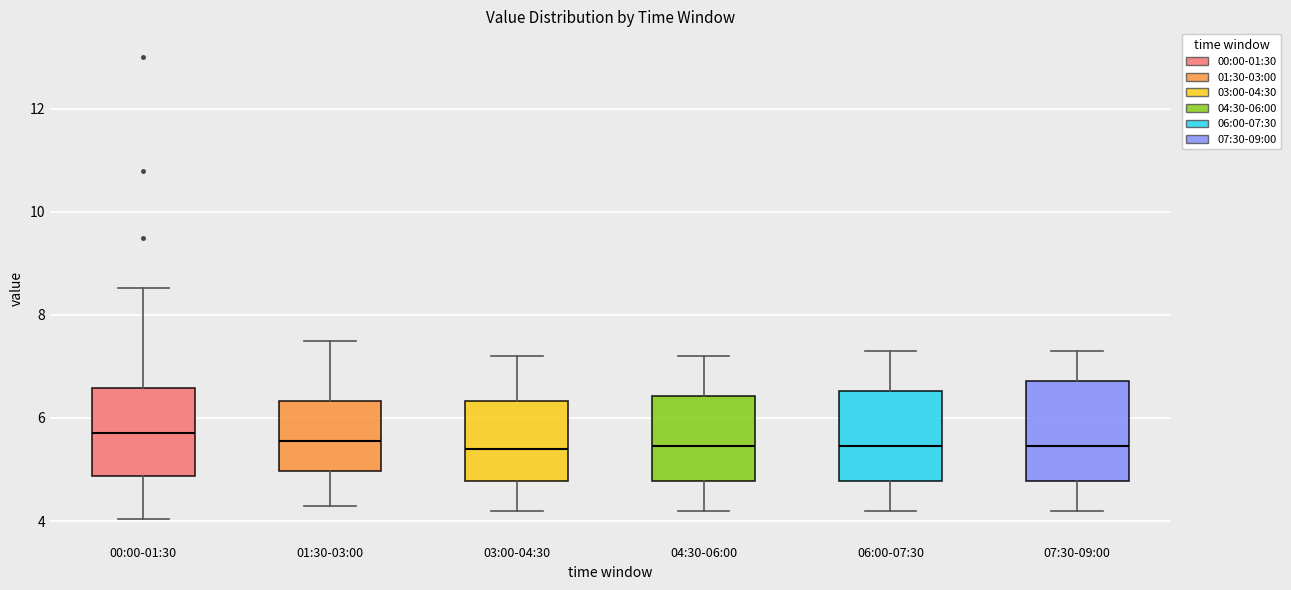

Where does the median line of the box for 06:00-07:30 sit on the y-axis? The values are not printed on the chart, so give them approximately, as read against the axis.

5.4